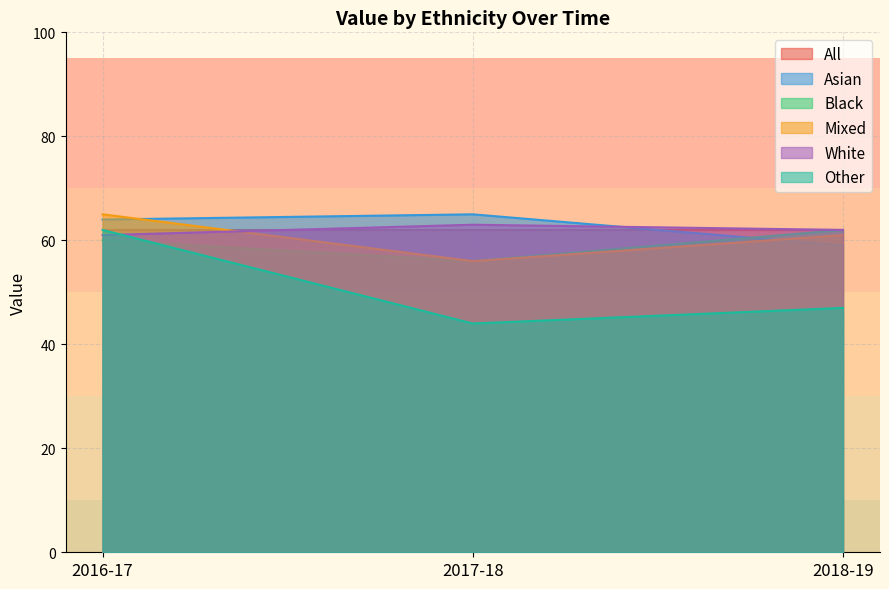

Rank the categories by Mixed value from highest to lowest.

2016-17, 2018-19, 2017-18